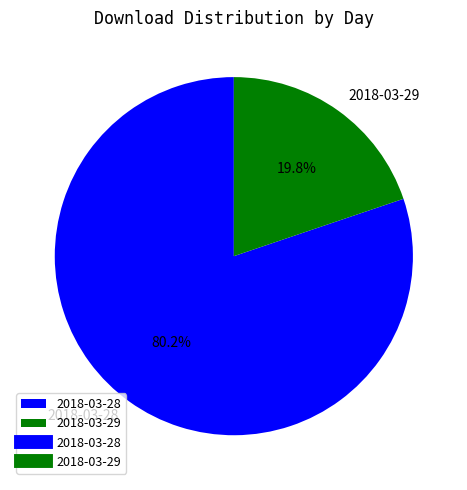

Which slice is the smallest?

2018-03-29